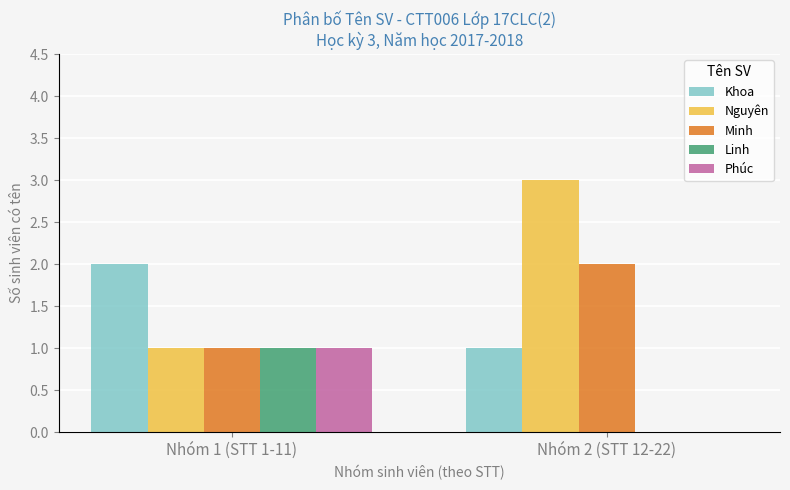

True or false: Minh has a value of 1 at Nhóm 1 (STT 1-11).

True